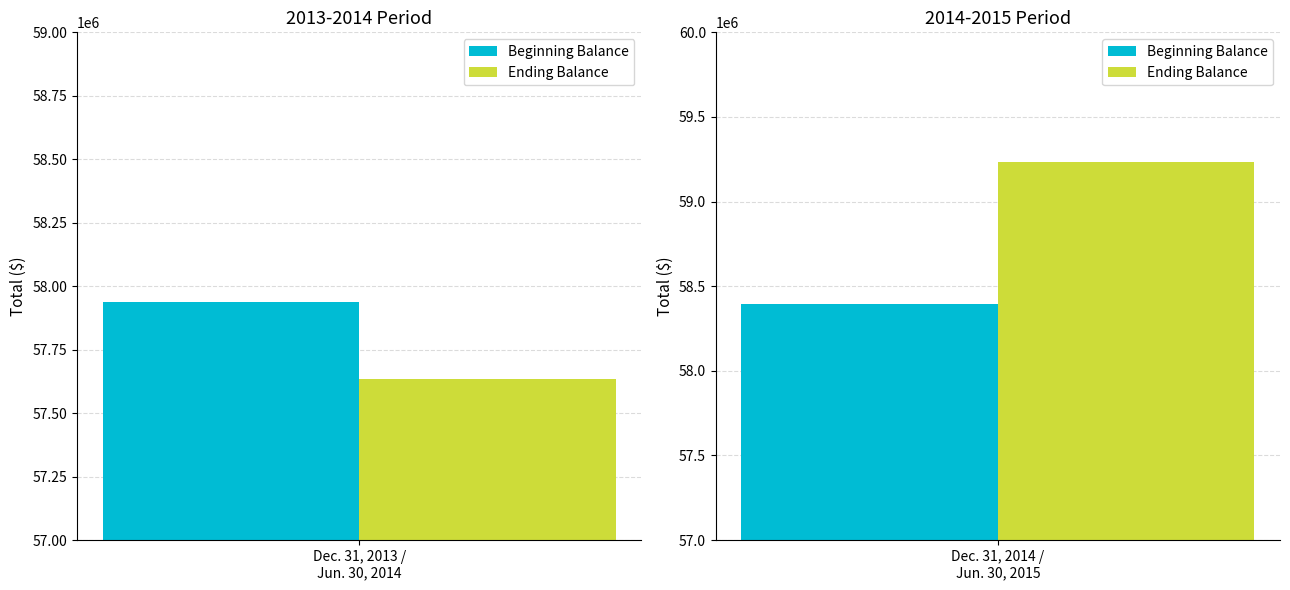

Which series has the largest range (max minus min)?

Ending Balance